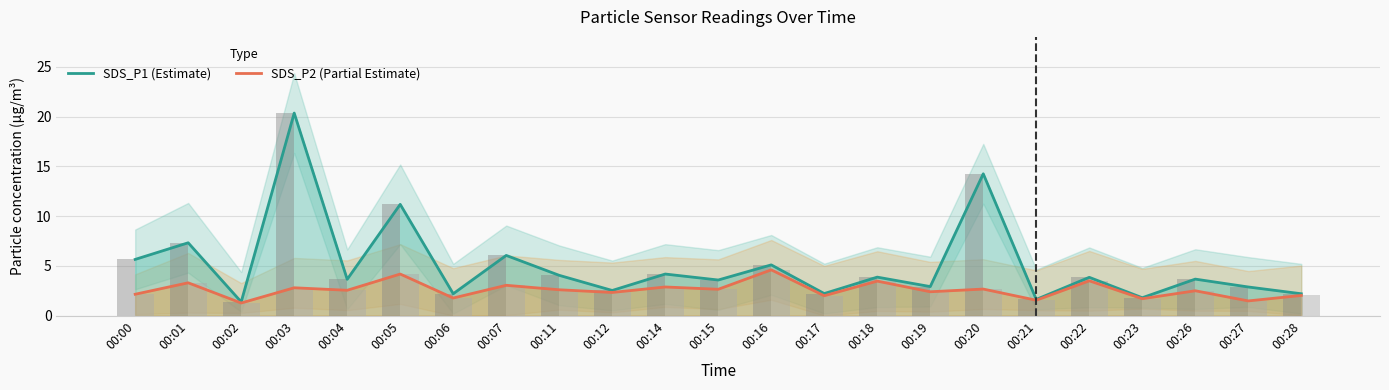

How many data points in SDS_P1 (Estimate) are less than 3?

9